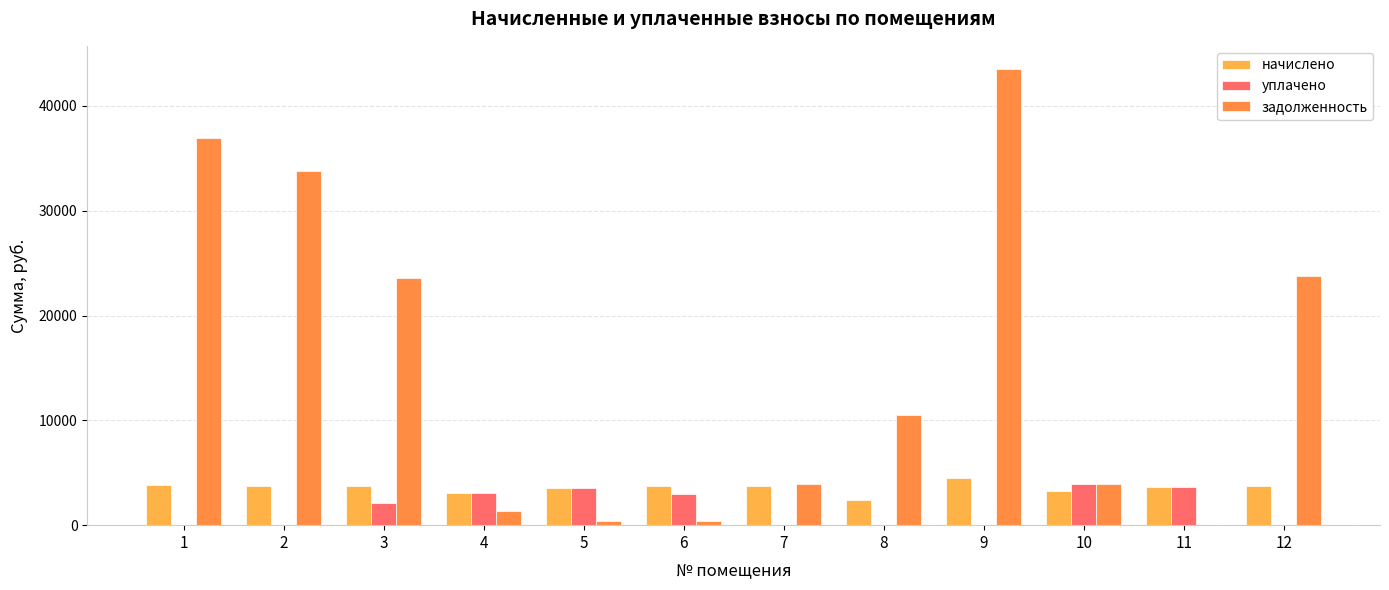

Rank the series at 5 from highest to lowest value.

начислено, уплачено, задолженность